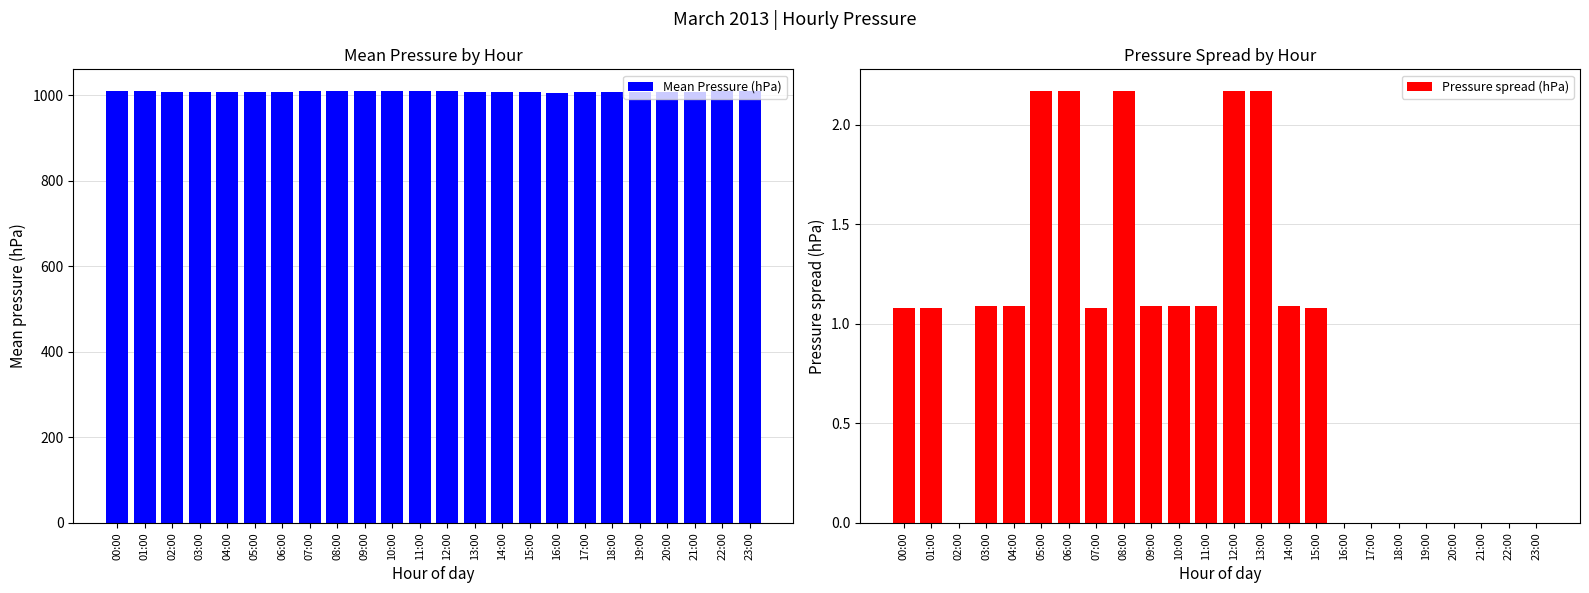

At which category does the chart reach its peak across all series?

09:00